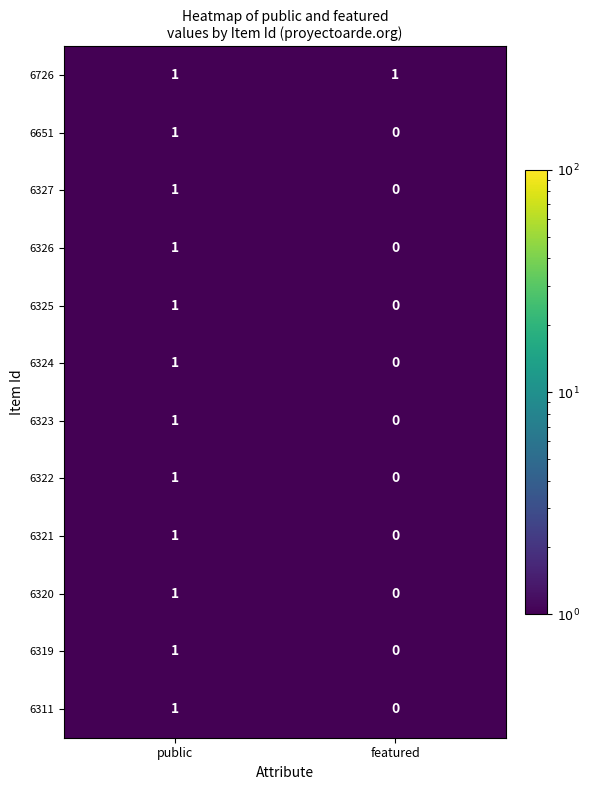

Reading right to left, list all the values displayed in this chart.

6726: 1	1
6651: 0	1
6327: 0	1
6326: 0	1
6325: 0	1
6324: 0	1
6323: 0	1
6322: 0	1
6321: 0	1
6320: 0	1
6319: 0	1
6311: 0	1